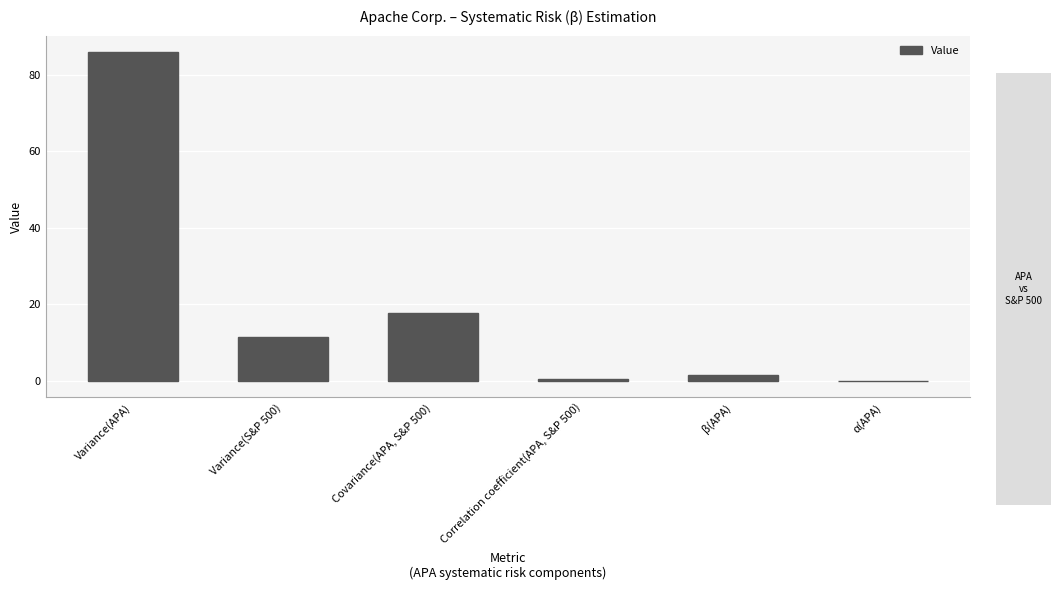

Where is the data nearest to the value 42?

Covariance(APA, S&P 500)